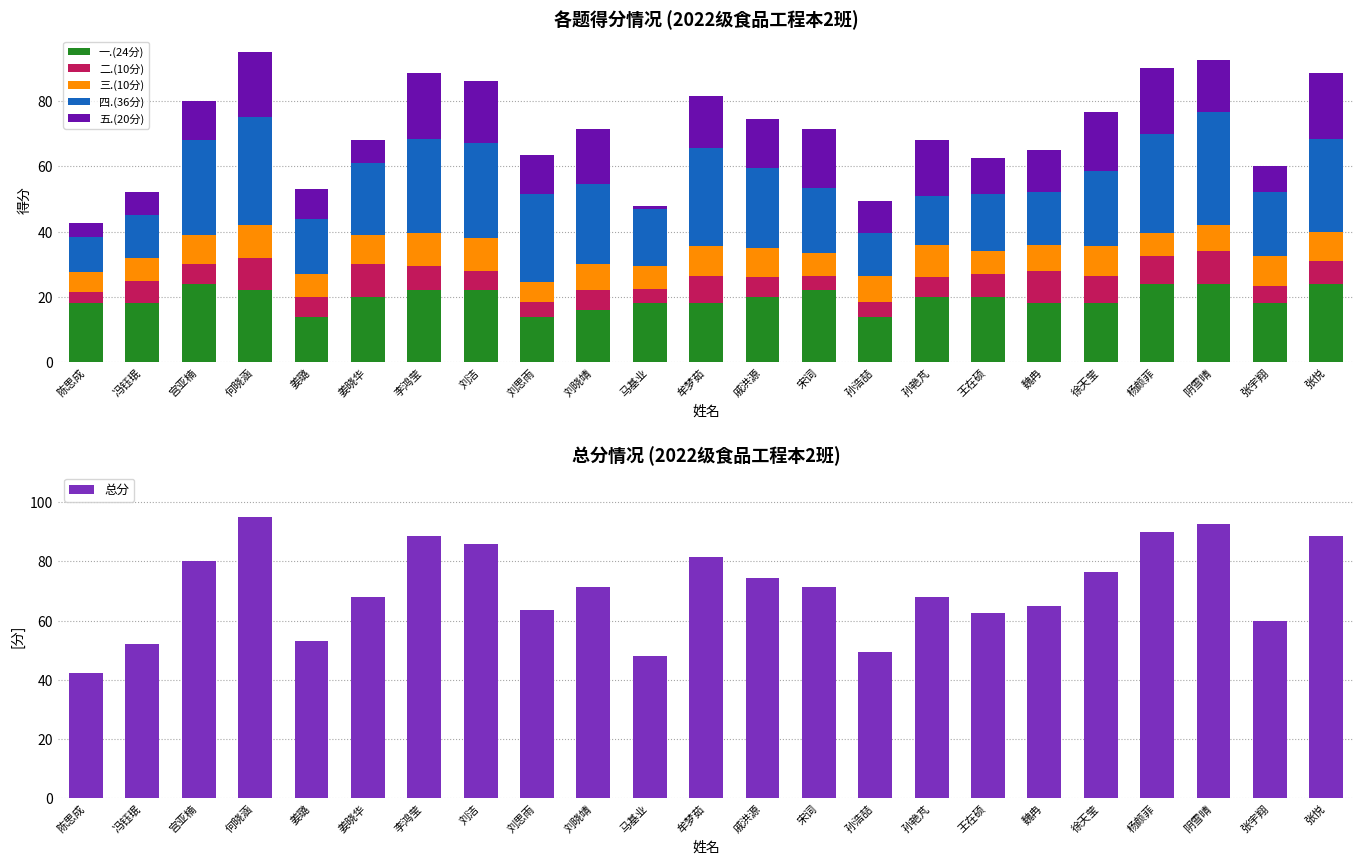

What is the sum of all 四.(36分) values?

524.0